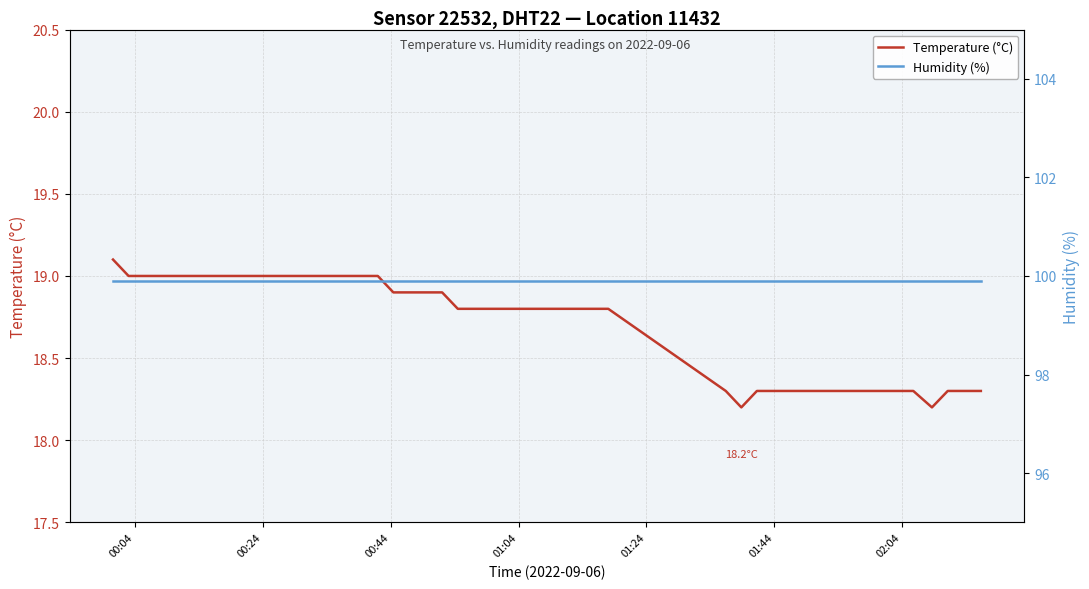

What is the highest value of the Temperature (°C) series?

19.1